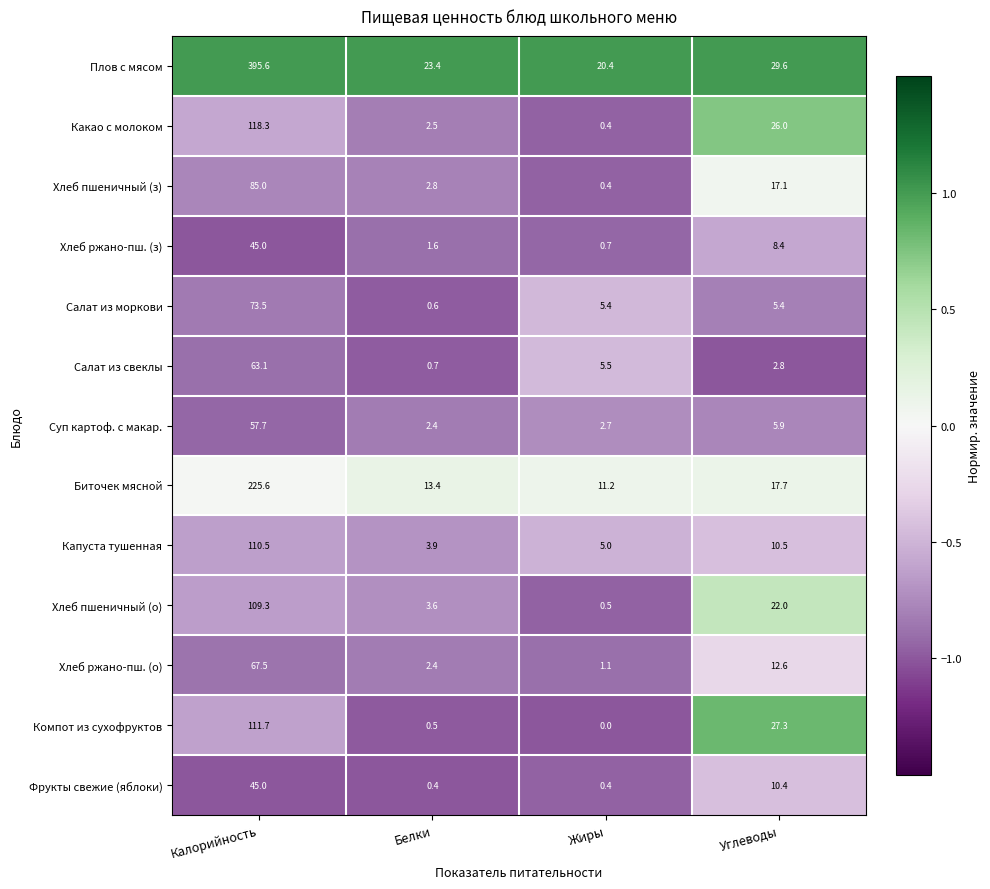

What is the difference between the highest and lowest values at Жиры?

20.4